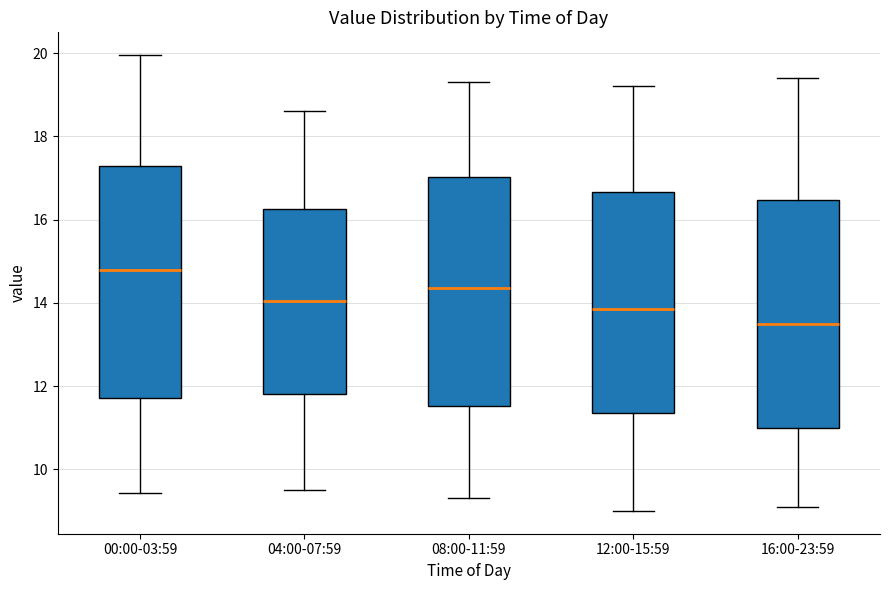

Where does the median line of the box for 08:00-11:59 sit on the y-axis? The values are not printed on the chart, so give them approximately, as read against the axis.

14.4